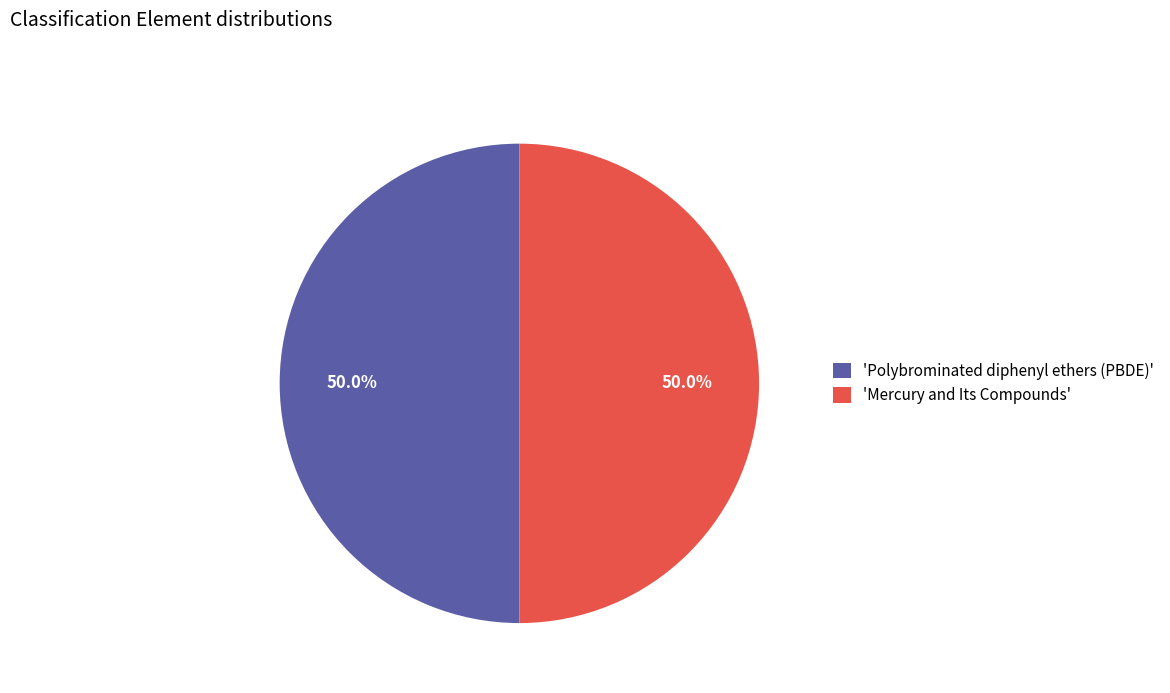

How many segments does this pie chart have?

2